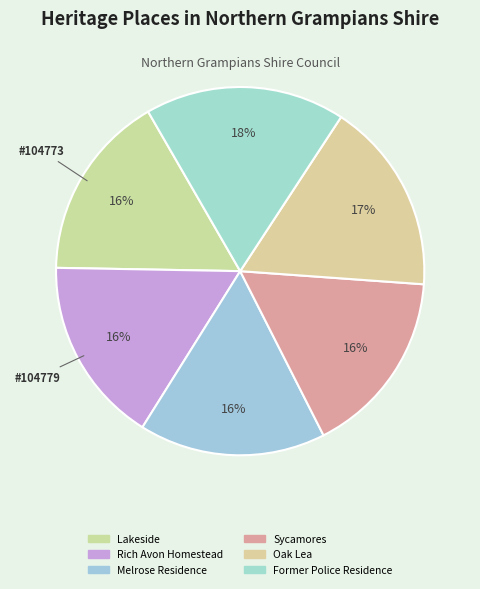

How many segments does this pie chart have?

6